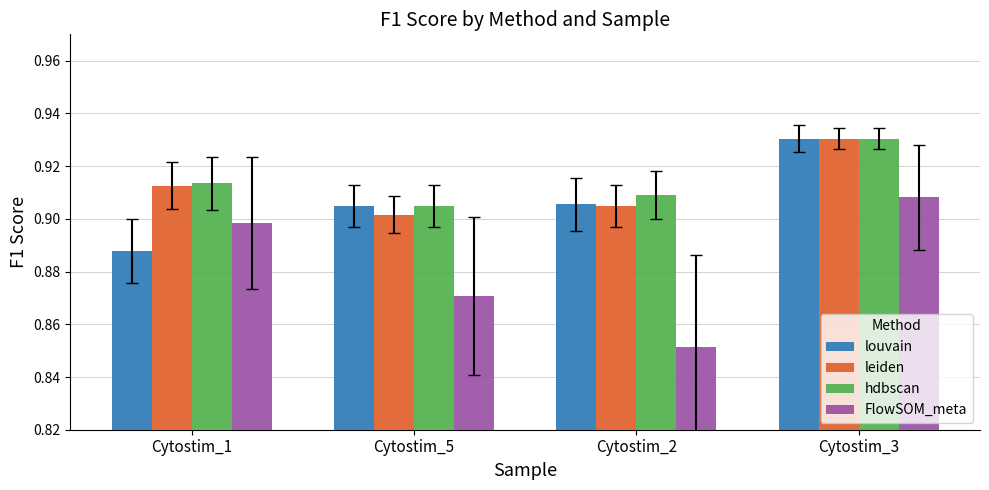

Which series has the largest total across all categories?

hdbscan